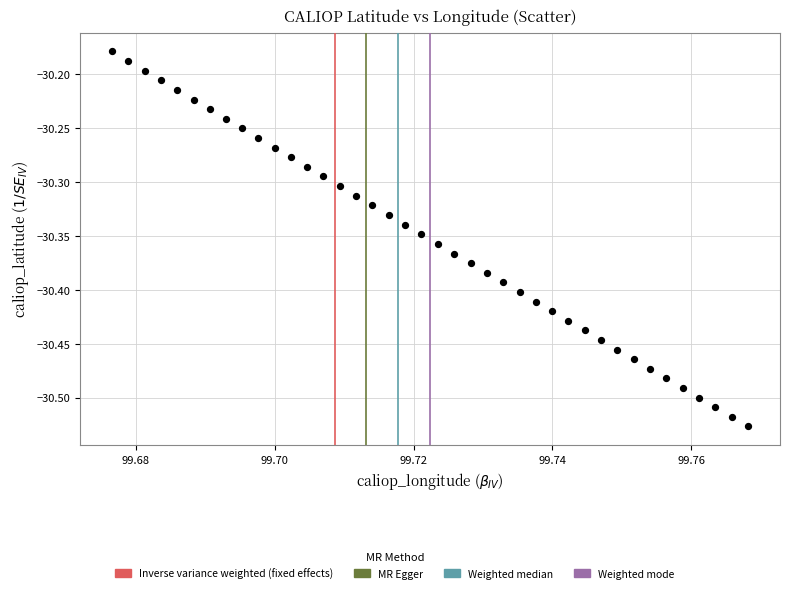

What is the range of Y values (max minus min)?

0.3